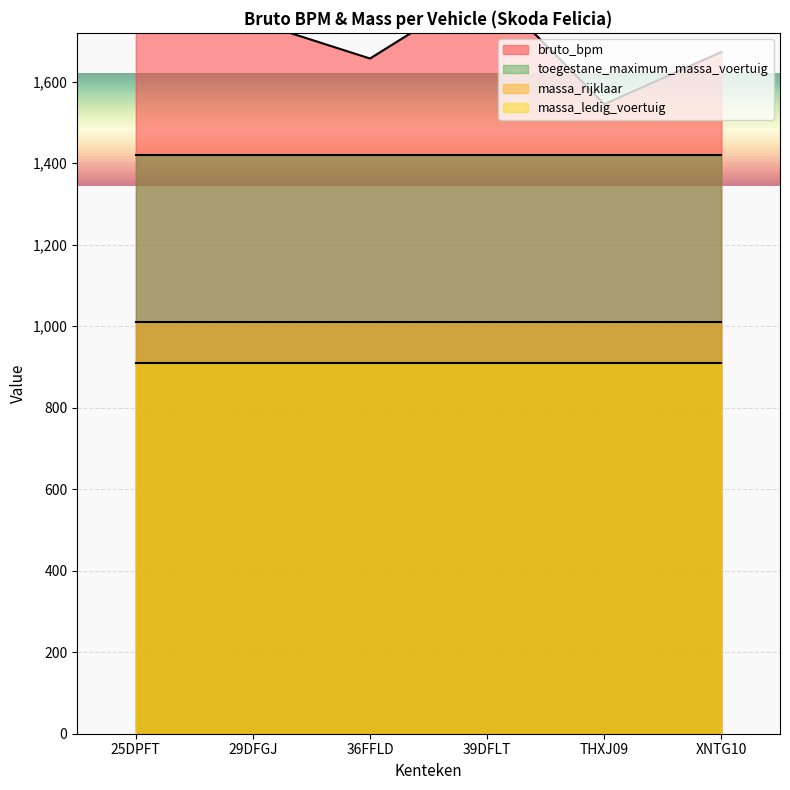

At which category does the chart reach its minimum across all series?

THXJ09